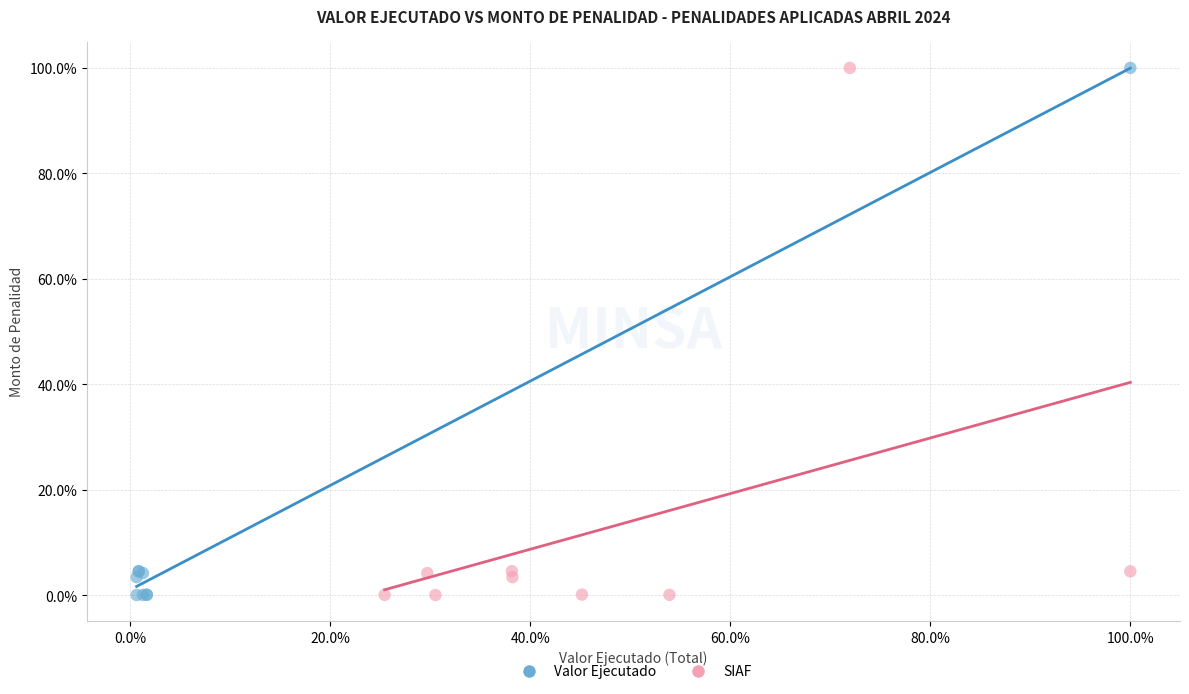

What are all the series names shown in the legend?

Valor Ejecutado, SIAF